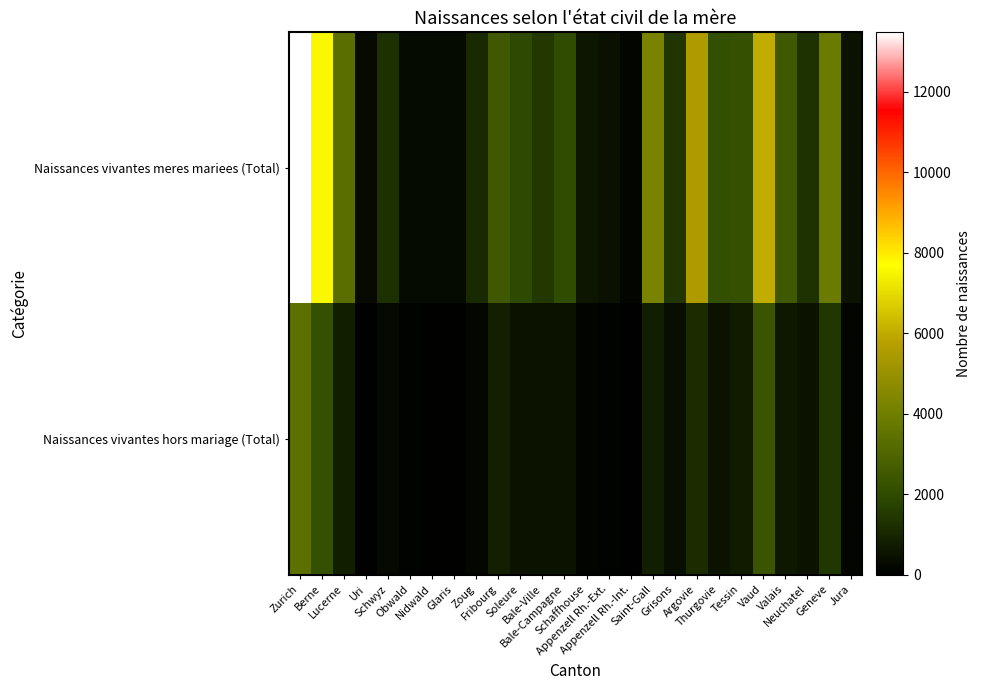

What is the difference between the highest and lowest values at Schaffhouse?

473